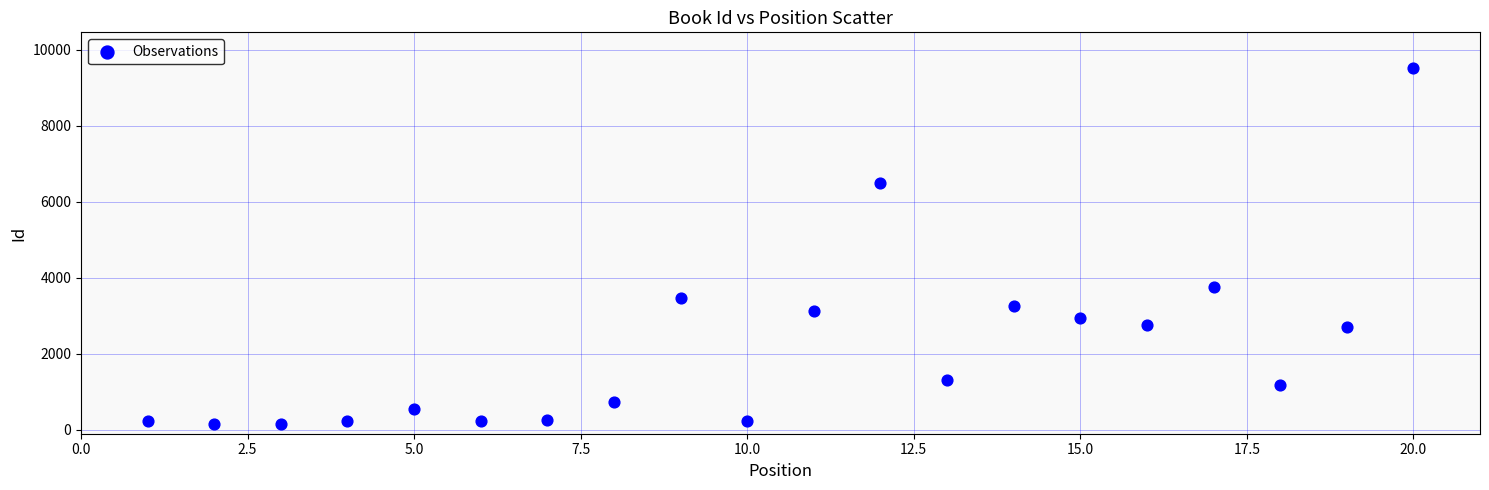

What is the range of X values (max minus min)?

19